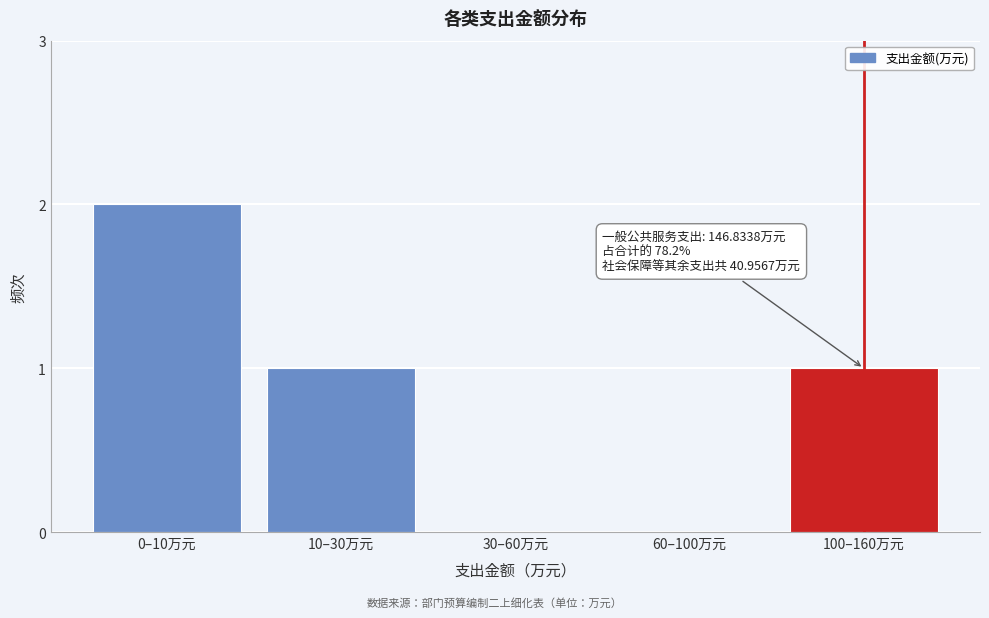

Reading left to right, list all the values displayed in this chart.

0–10万元=2	10–30万元=1	30–60万元=0	60–100万元=0	100–160万元=1